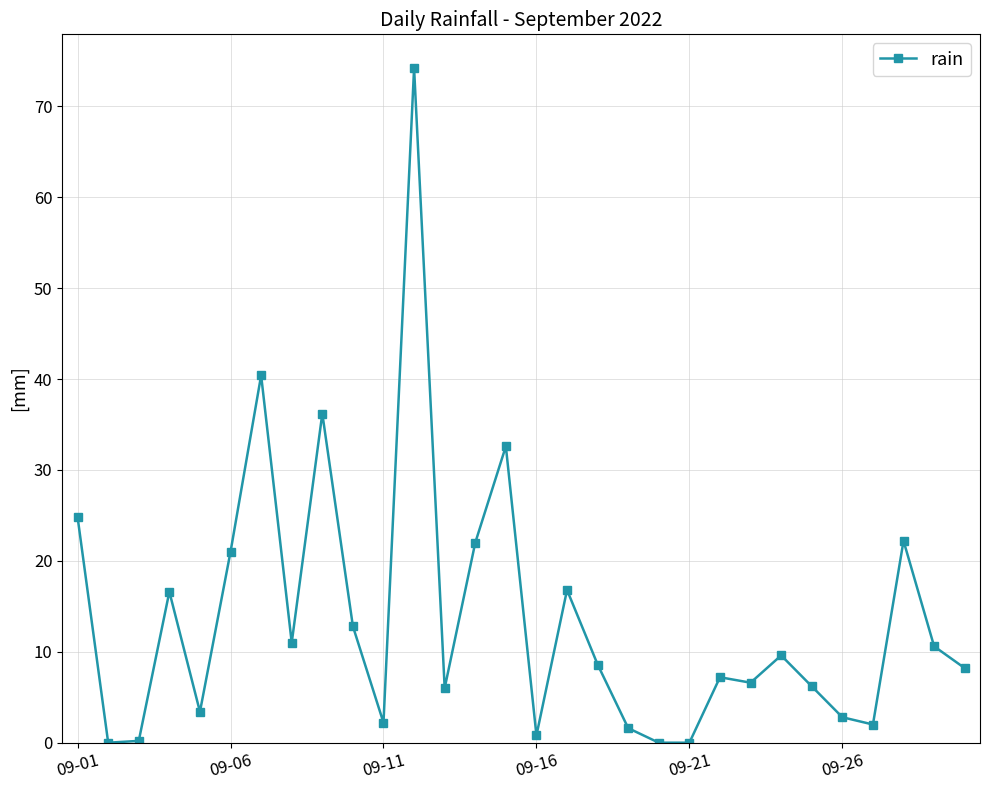

True or false: there are more than 2 points higher than both neighbors.

True